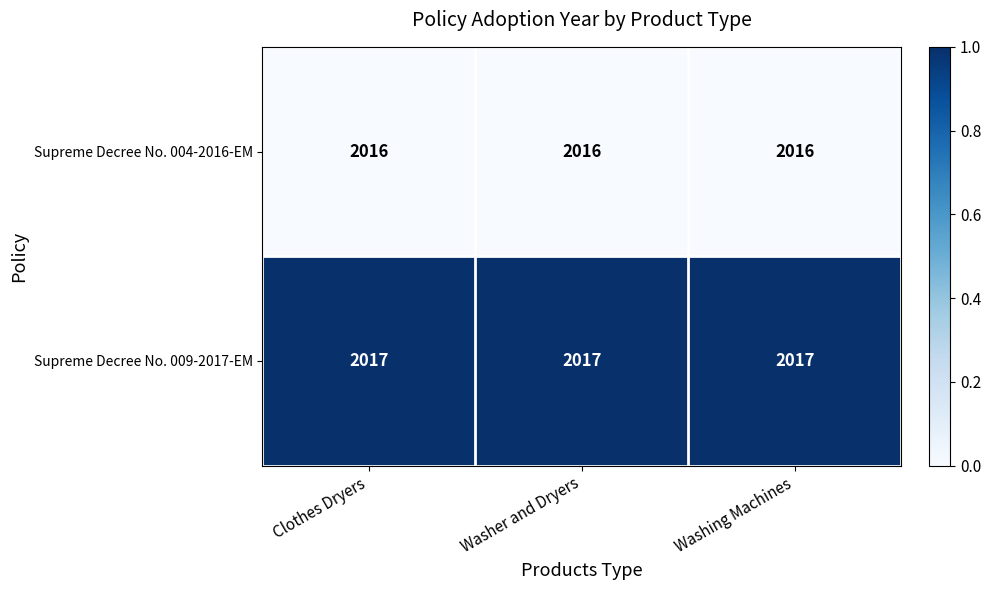

Which series has the largest total across all categories?

Supreme Decree No. 009-2017-EM